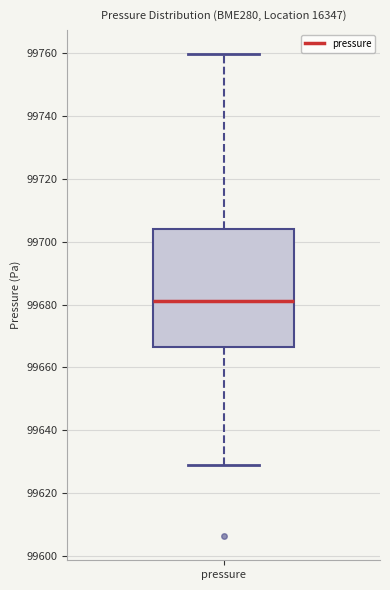

Read this box plot against the y-axis: the position of the median line, the range covered by the box, and the ends of both whiskers. The values are not printed on the chart, so give them approximately, as read against the axis.

median 99680, box 99666 to 99704, whiskers 99628 to 99760